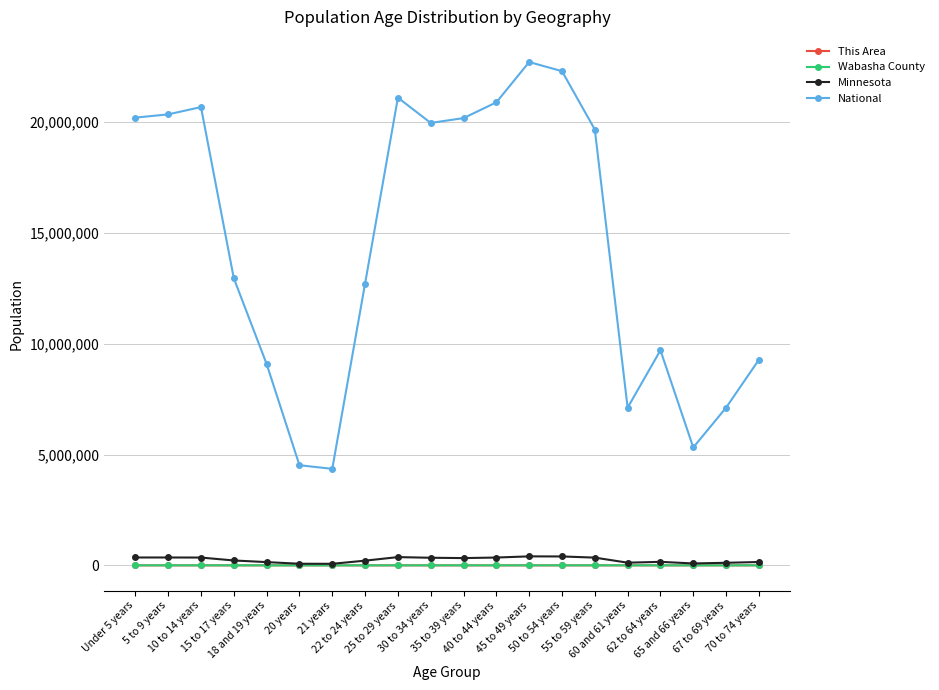

Which series has the widest spread of values?

National